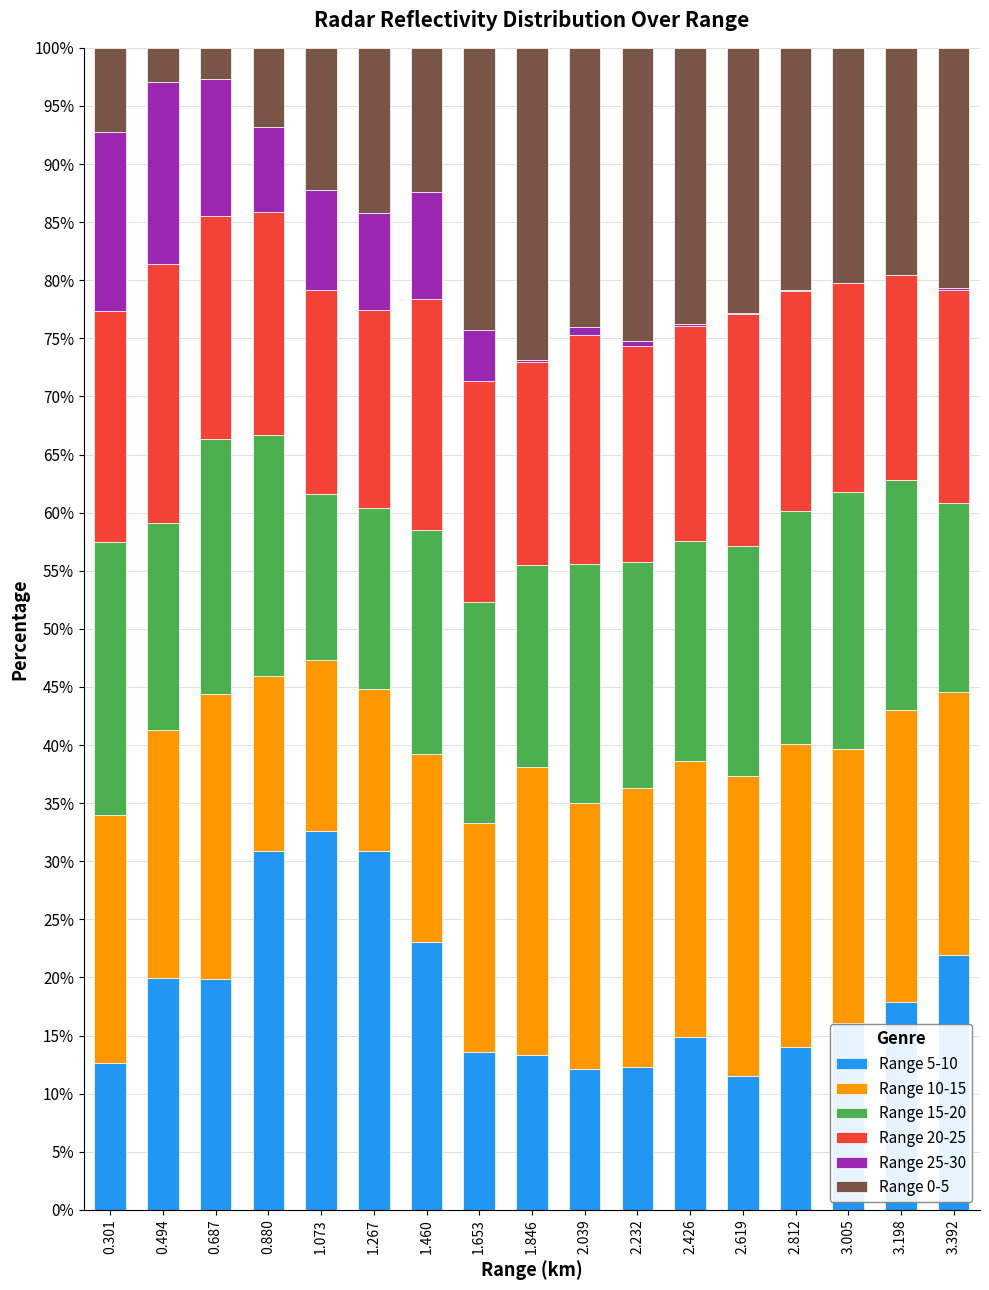

What is the total value across all series at 0.494?

100.0